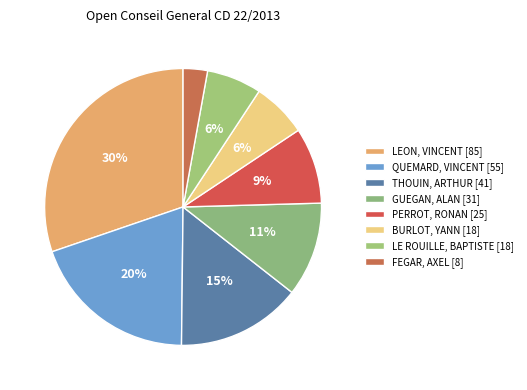

Does any single category account for the majority?

No